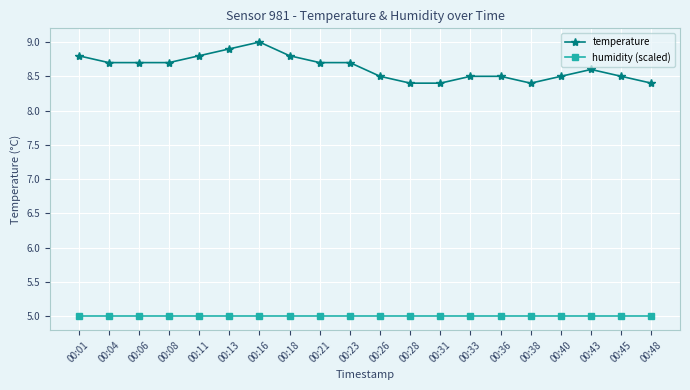

What is the value of the humidity (scaled) point at the 2nd from the left?

5.0